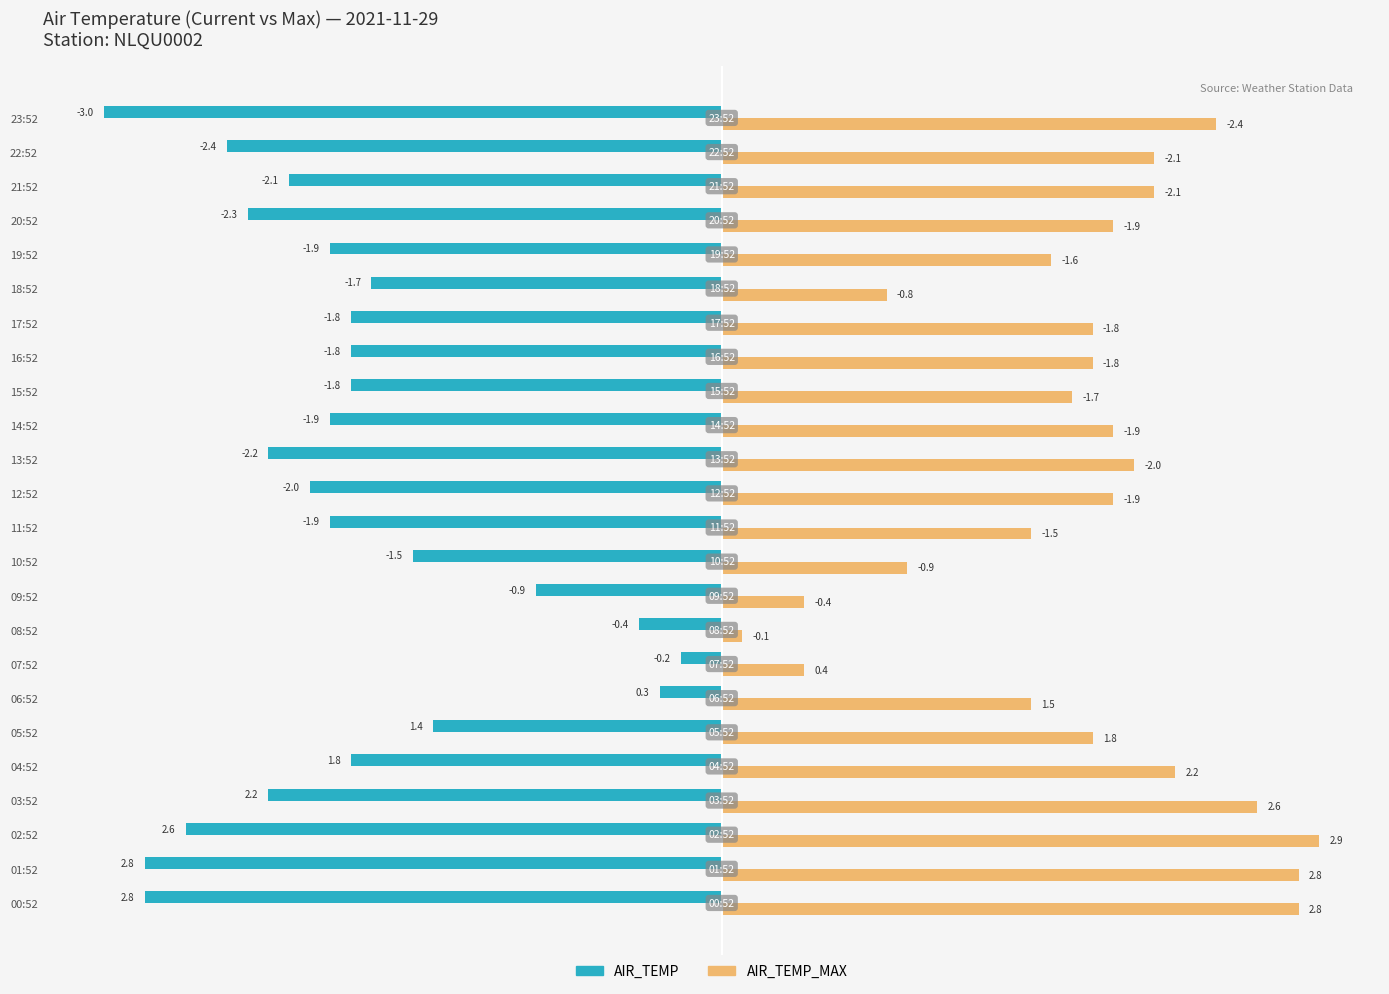

What is the difference between the maximum and minimum values in the AIR_TEMP series?

2.8